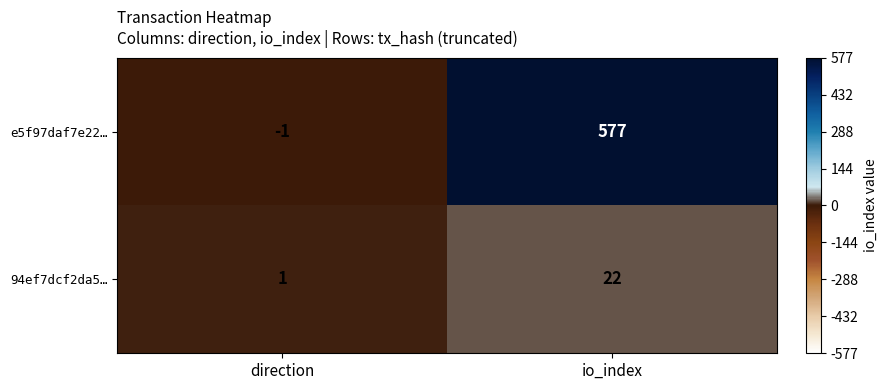

Which label corresponds to the smallest value in the chart?

direction